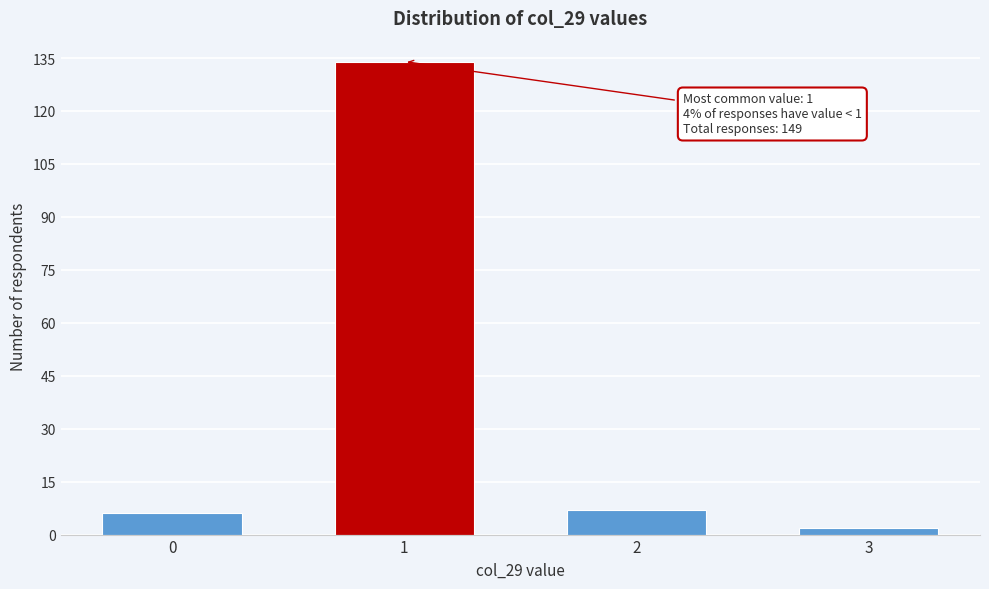

Reading left to right, what are all the values shown in this chart?

6	134	7	2